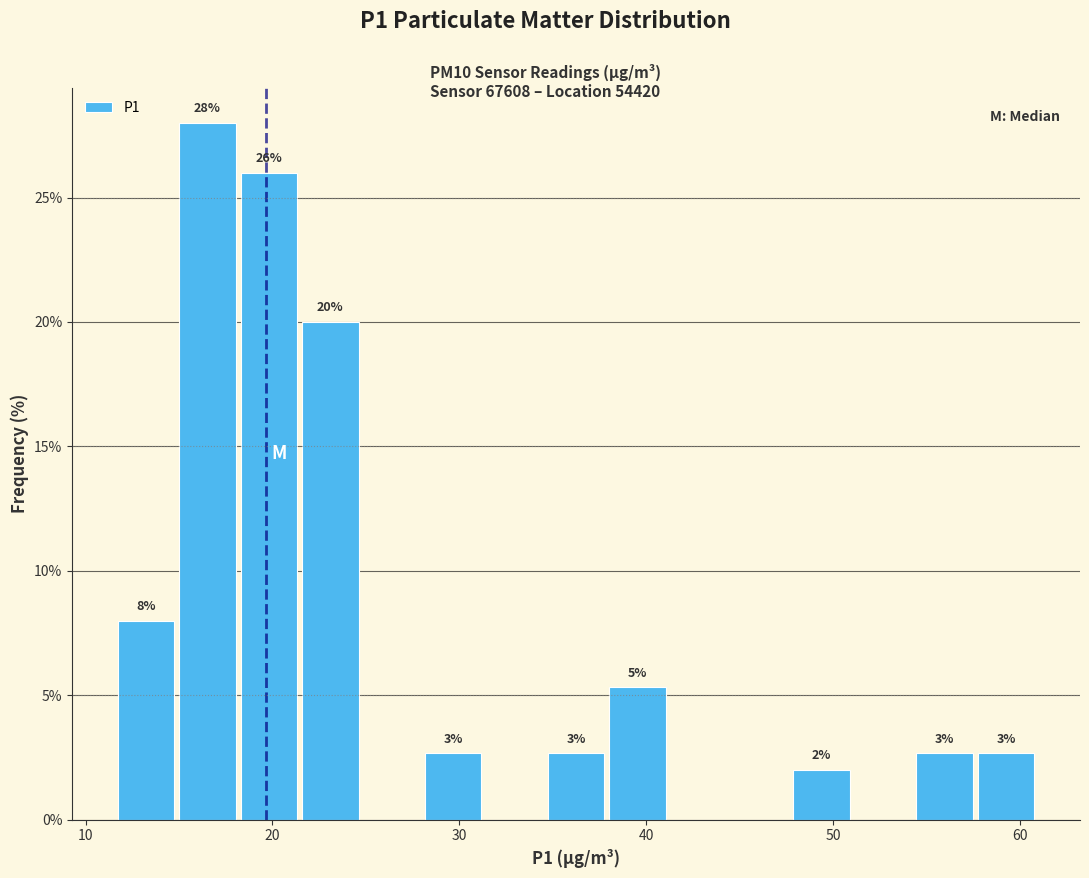

Around what value on the x-axis is the tallest bar? Give the approximate position of its centre, as read against the axis.

17